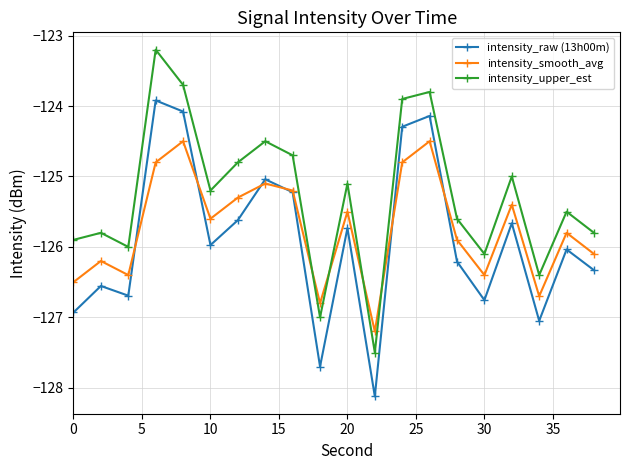

How many interior local peaks does the intensity_raw (13h00m) series have?

7